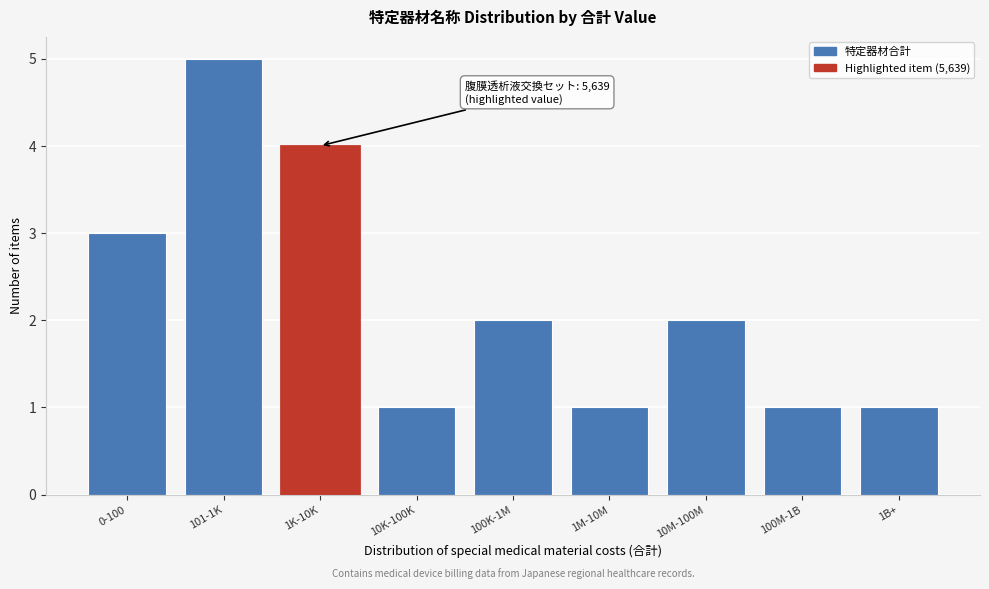

Reading right to left, what are all the values shown in this chart?

1	1	2	1	2	1	4	5	3